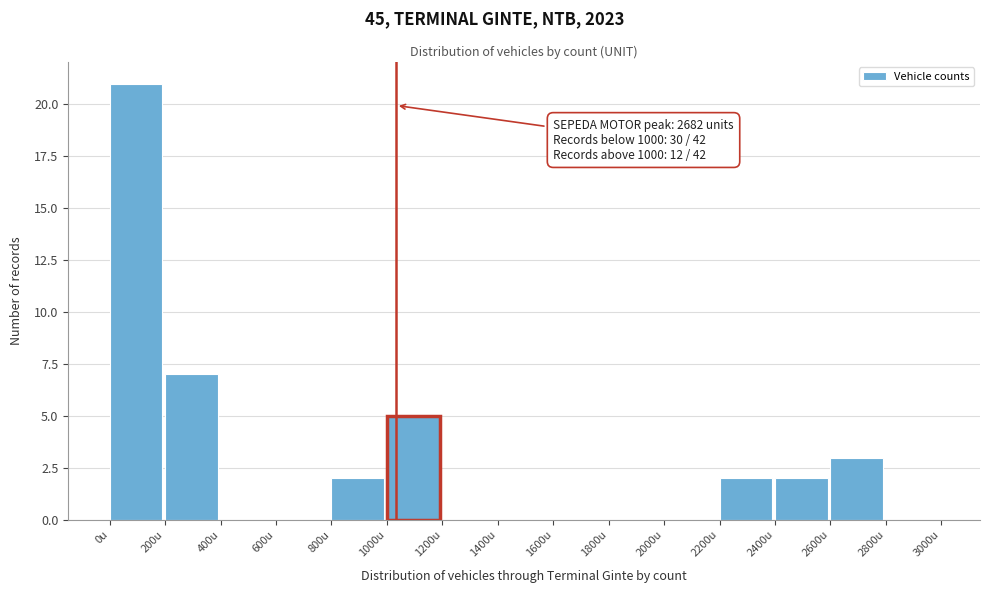

Which range on the x-axis has the tallest bar?

0 to 200